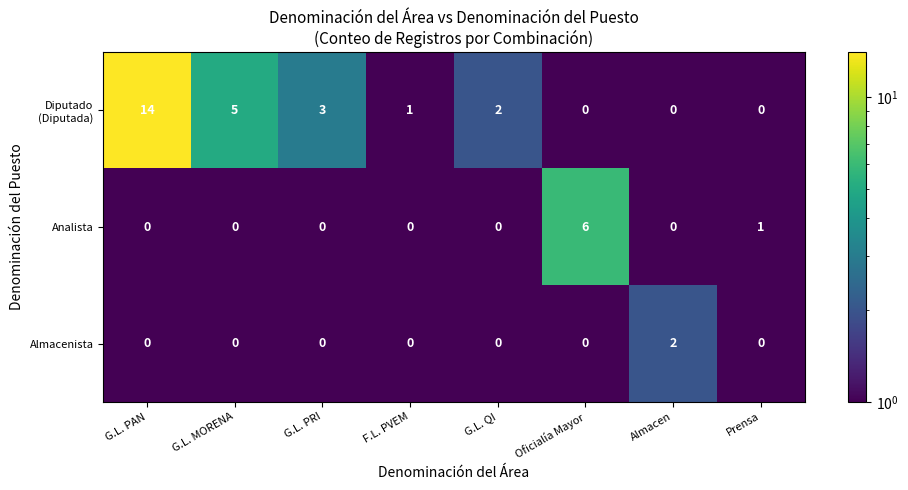

How many categories are shown in the chart?

8